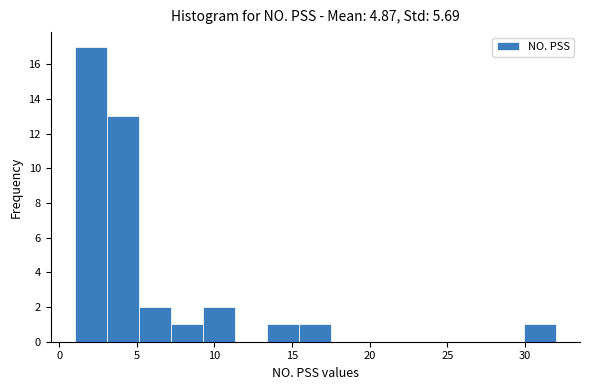

How tall is the bar that spans 1.0 to 3.0 on the x-axis? Neither the bar edges nor the heights are printed on the chart, so give them approximately, as read against the axes.

17